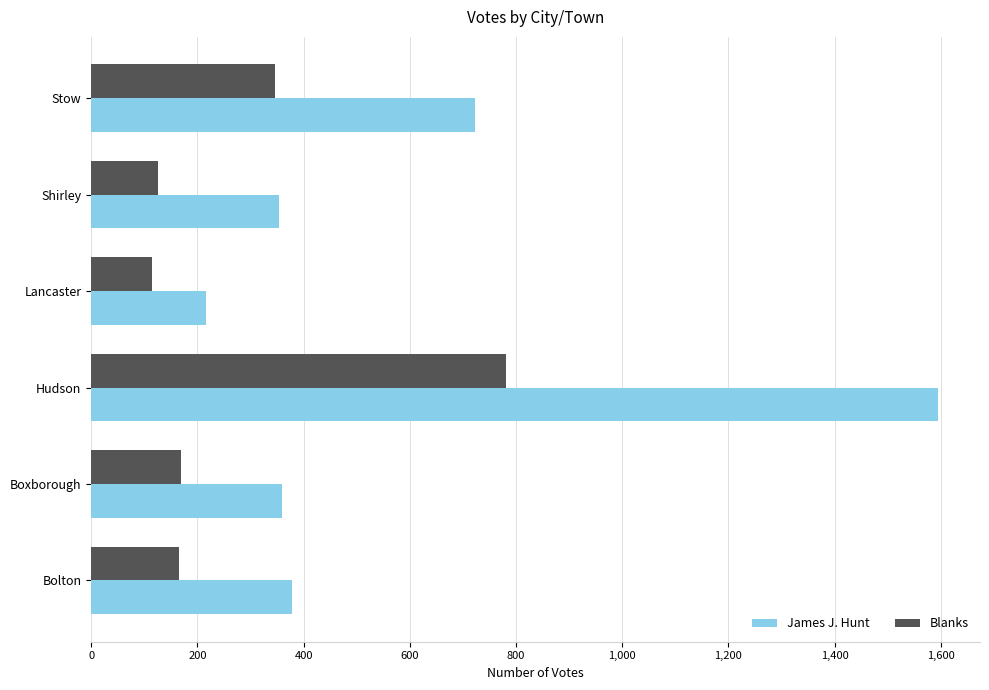

What is the difference between the second highest and minimum values in the Blanks series?

233